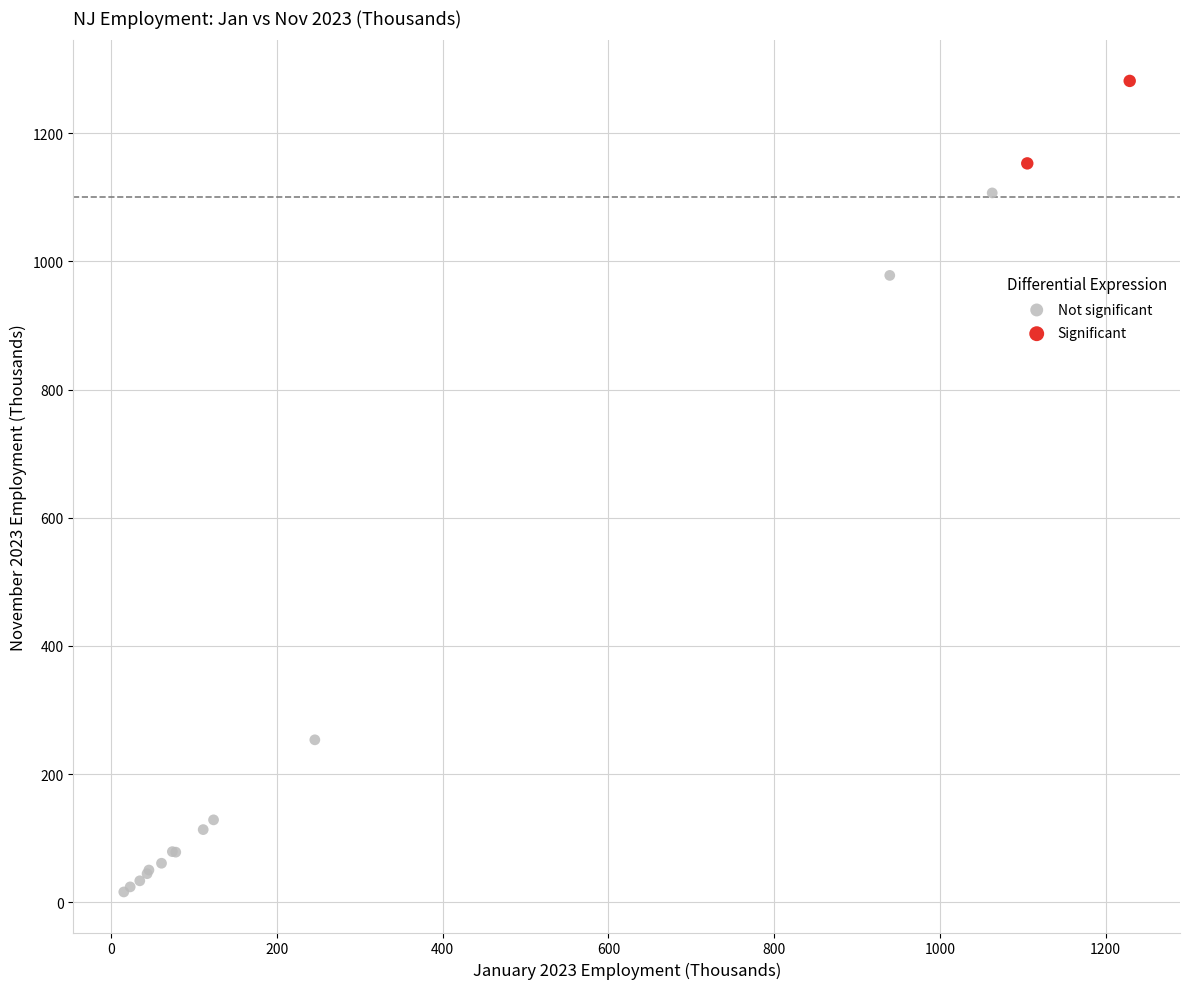

Which series contains the lowest Y value?

Not significant